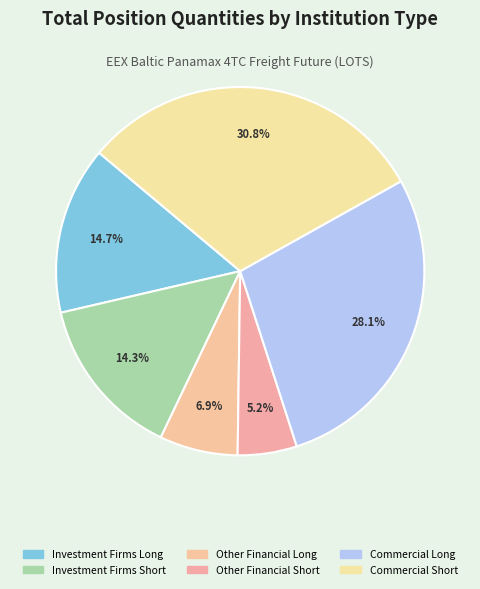

To the nearest percent, what is the average slice percentage?

17%